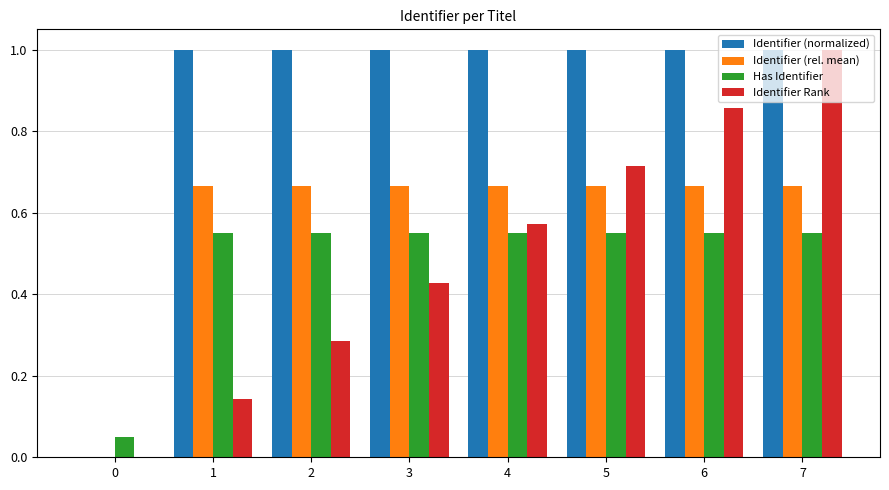

What is the sum of the Has Identifier values at 6 and 3?

1.1